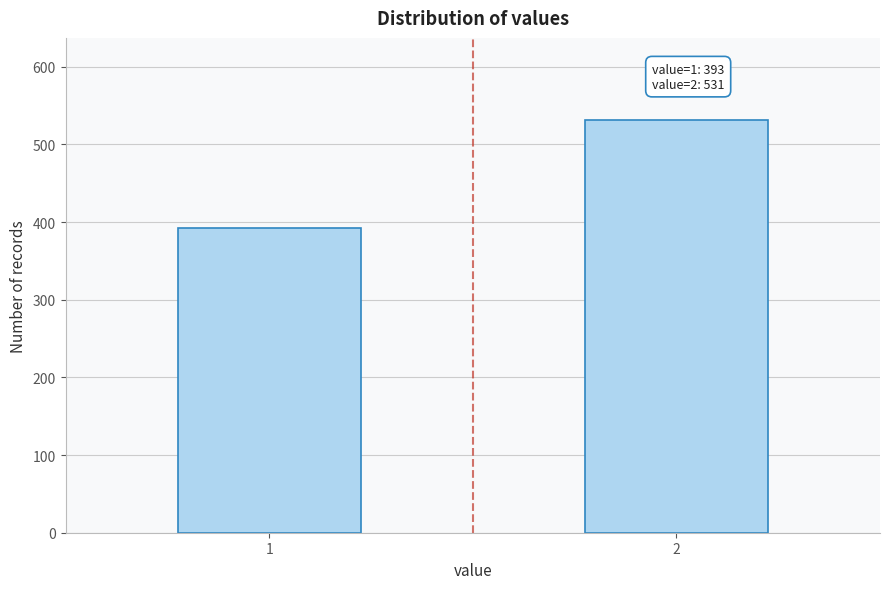

Reading left to right, transcribe all the data shown in this chart.

1=393	2=531